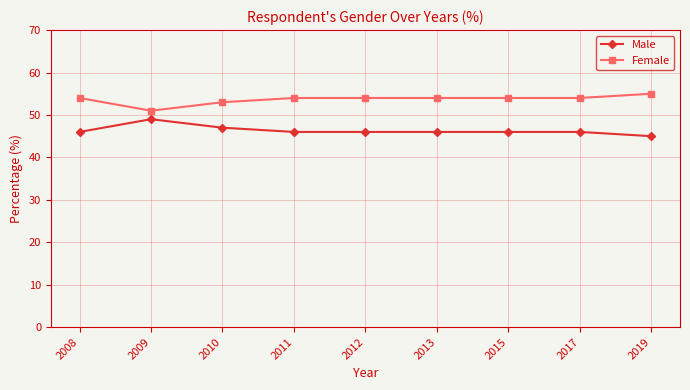

Where is the first local minimum for Female?

2009